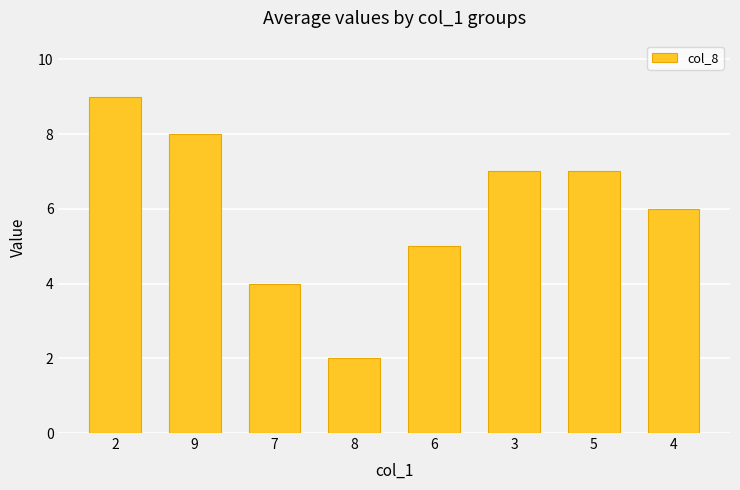

At which category does the chart reach its minimum across all series?

8